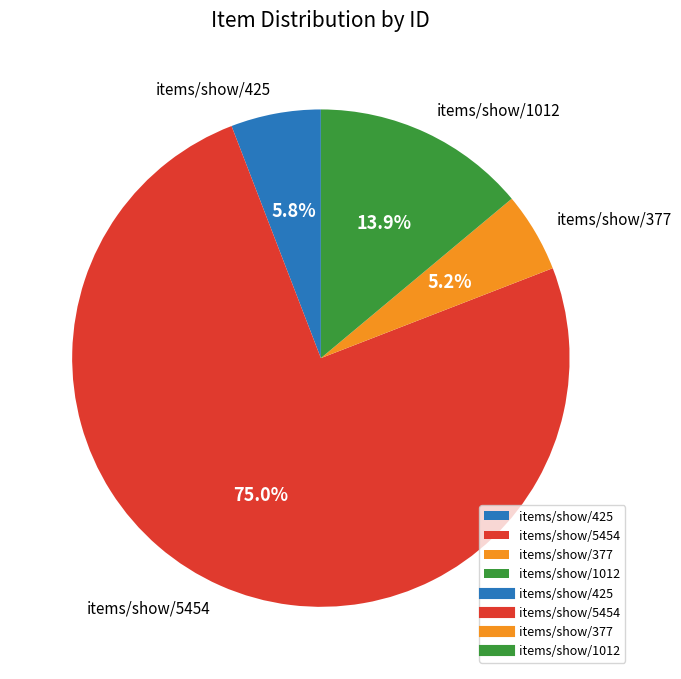

Rank the categories by value from highest to lowest.

items/show/5454, items/show/1012, items/show/425, items/show/377